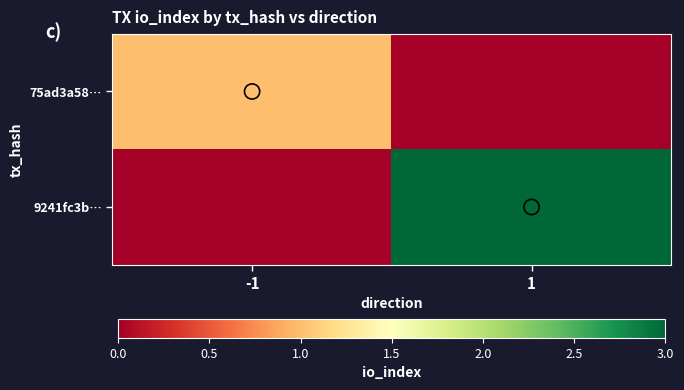

Reading left to right, transcribe all the data shown in this chart.

75ad3a58…: -1=1	1=0
9241fc3b…: -1=0	1=3